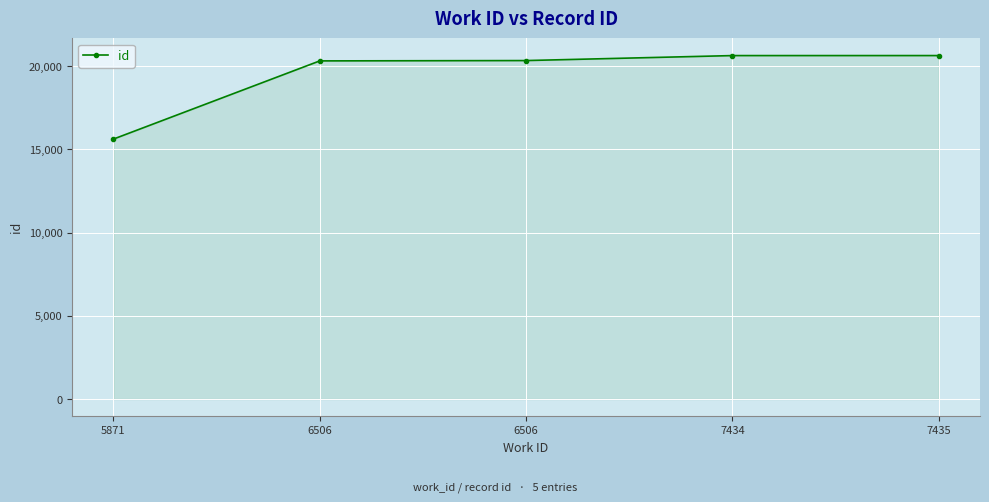

What is the maximum value shown in the chart?

20626